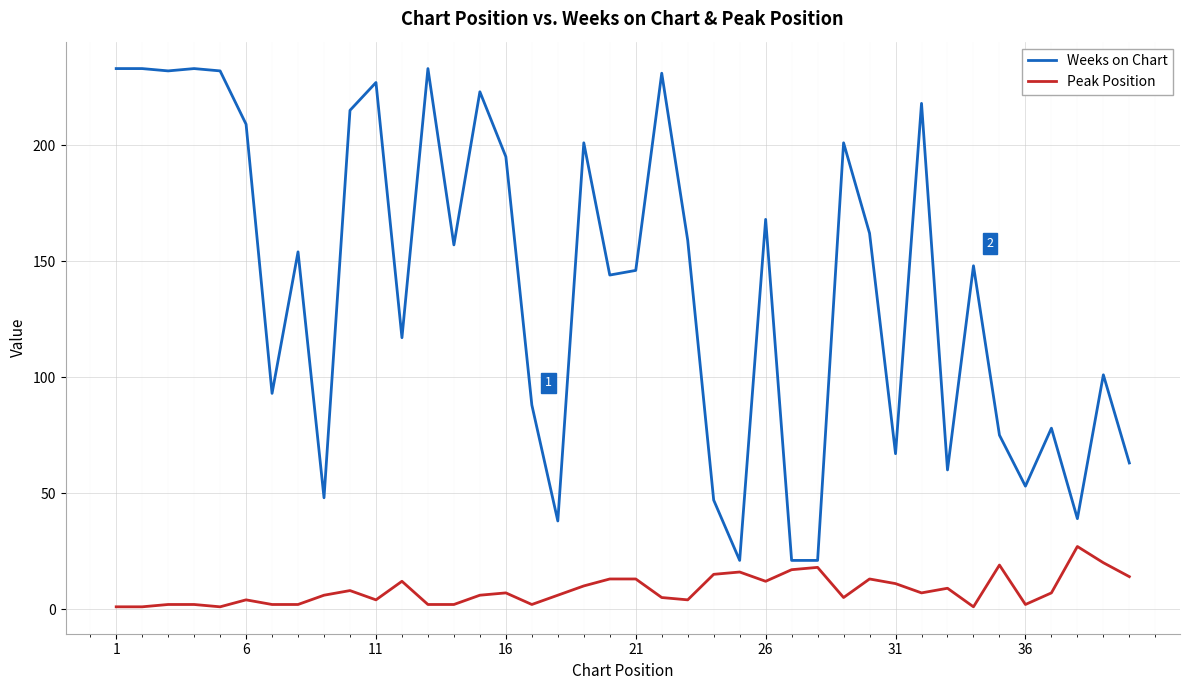

How many lines are shown in the chart?

2